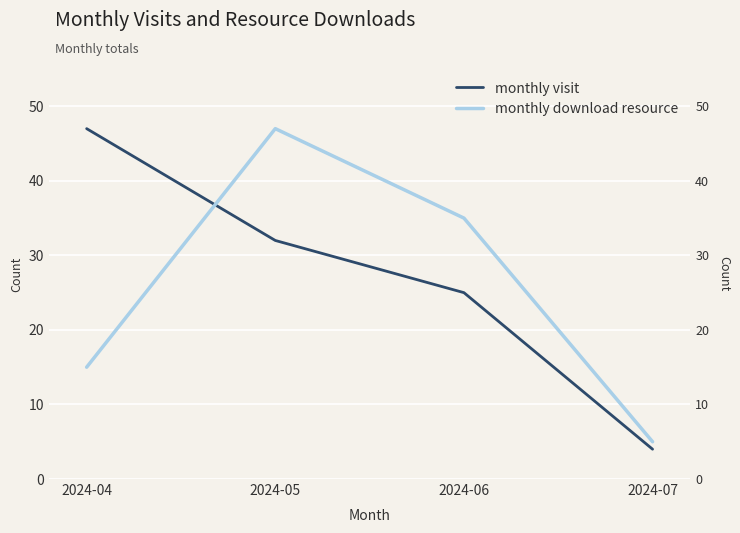

How many lines are shown in the chart?

2